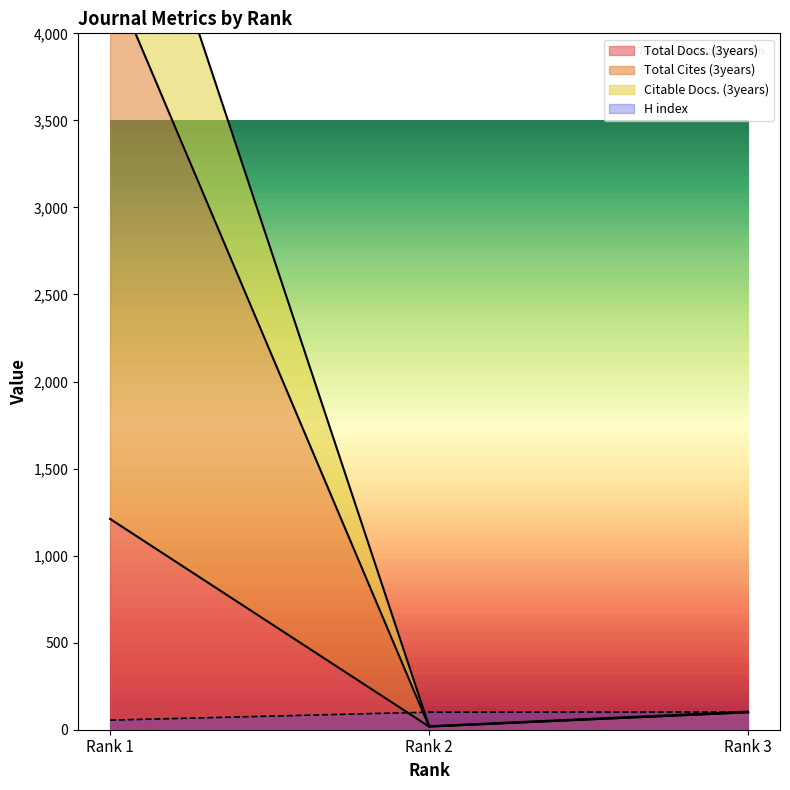

What is the value of the Total Cites (3years) point at the 3rd from the left?

104